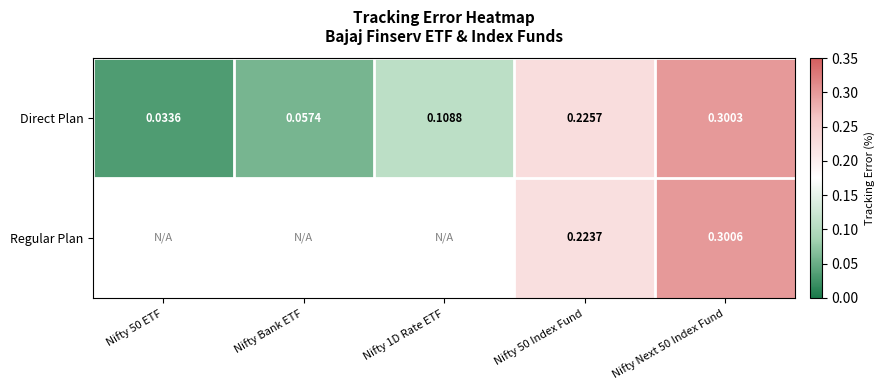

Where is Direct Plan nearest to the value 0?

Nifty 50 ETF